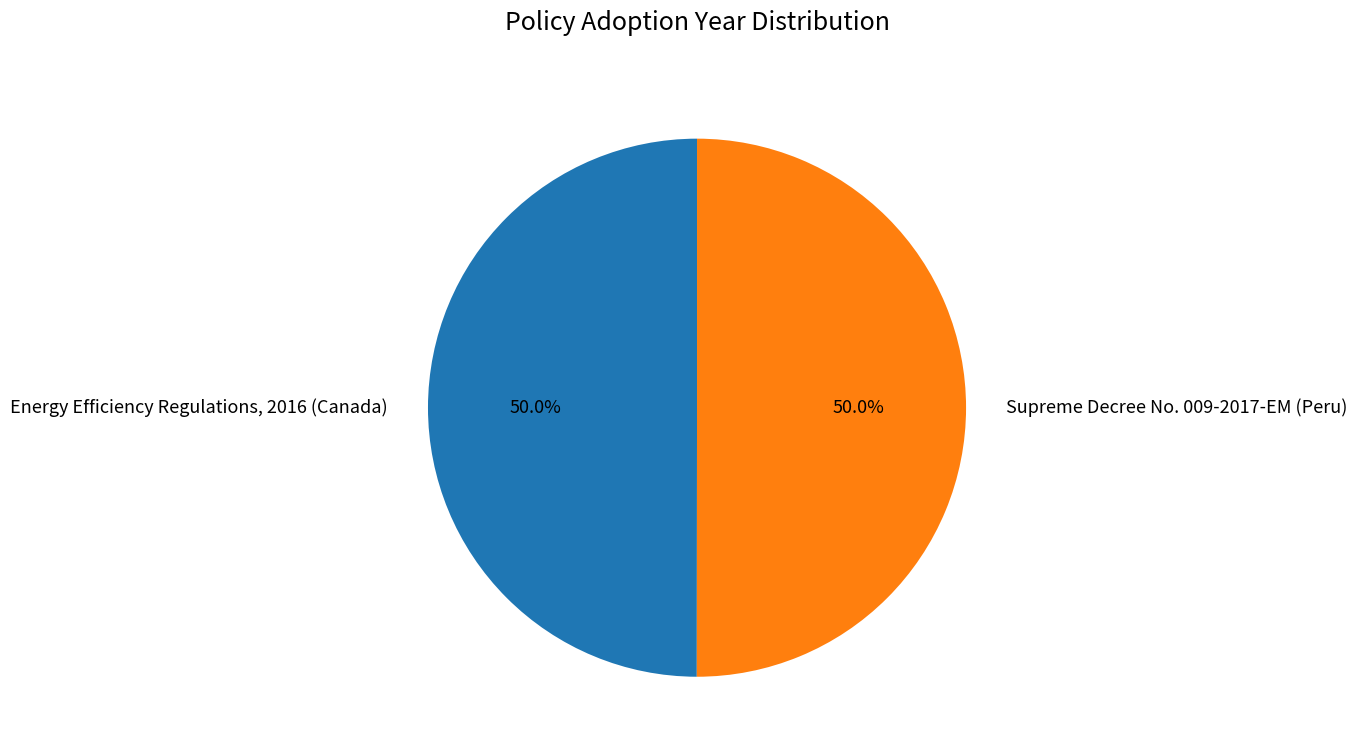

Is it true that Energy Efficiency Regulations, 2016 (Canada) is 50% of the pie?

True